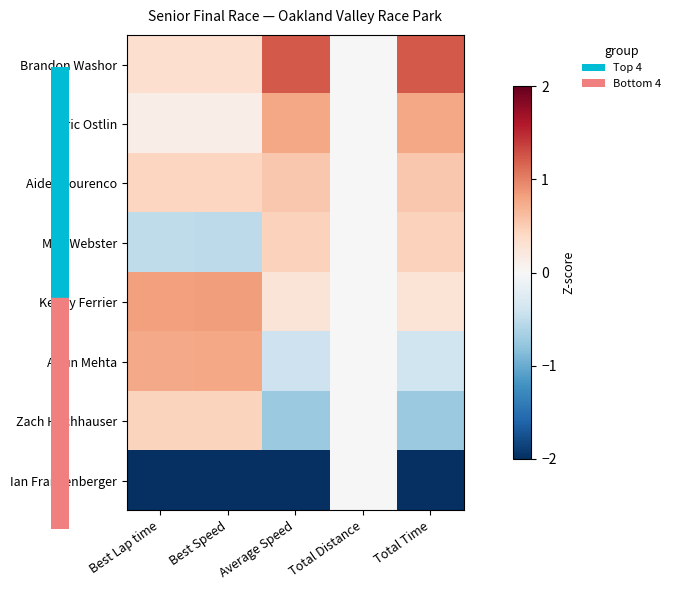

Rank the series by their maximum value, from highest to lowest.

Brandon Washor, Kenny Ferrier, Eric Ostlin, Arjun Mehta, Aiden Lourenco, Milo Webster, Zach Hochhauser, Ian Frankenberger